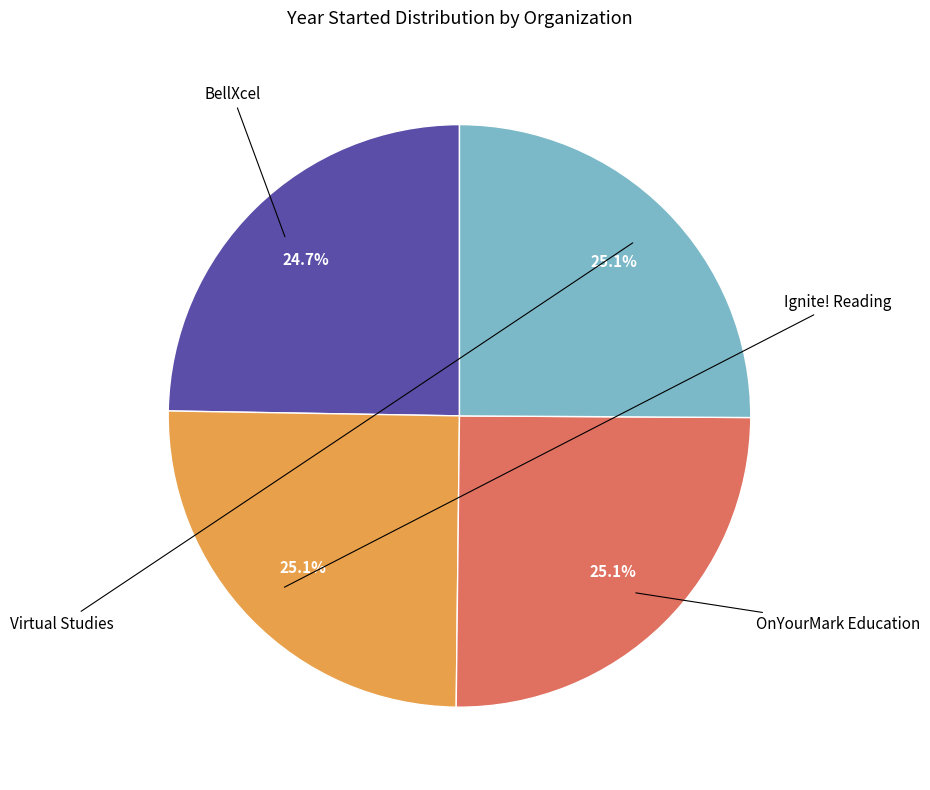

How many segments does this pie chart have?

4